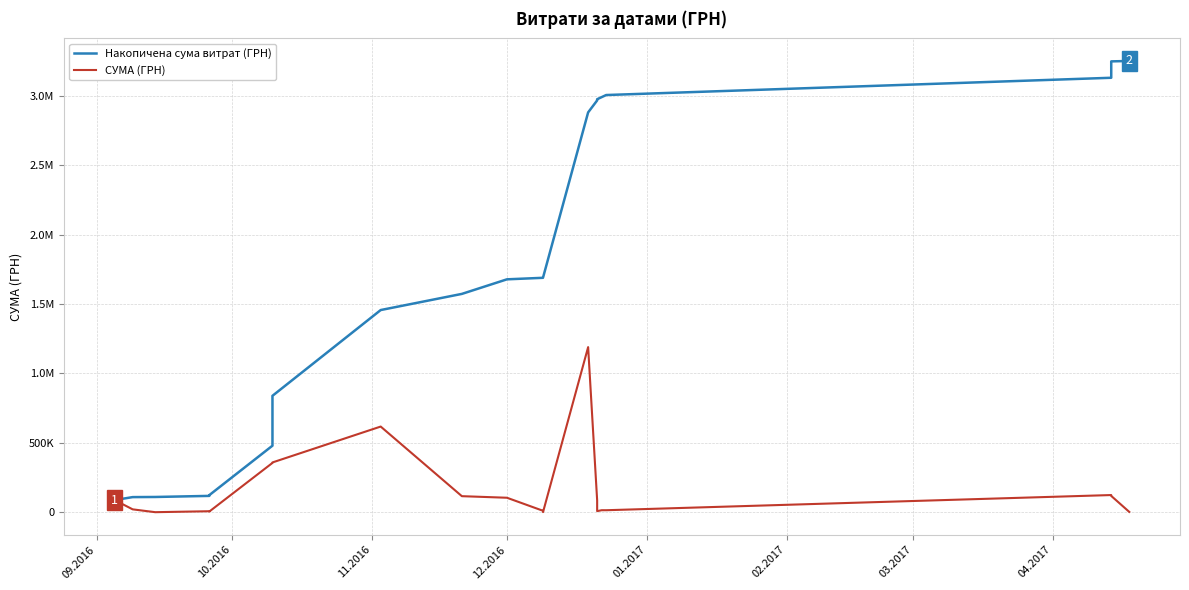

True or false: Накопичена сума витрат (ГРН) has more than 2 interior local peaks.

False